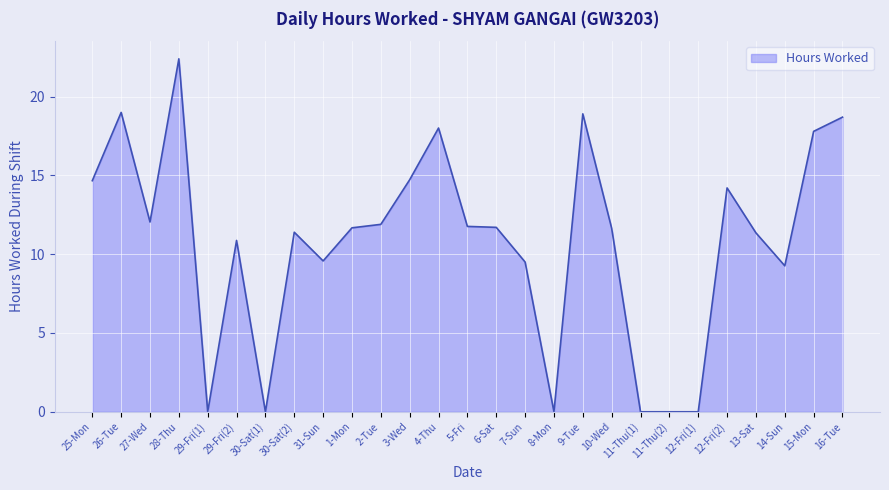

What is the difference between the second highest and minimum values?

19.0